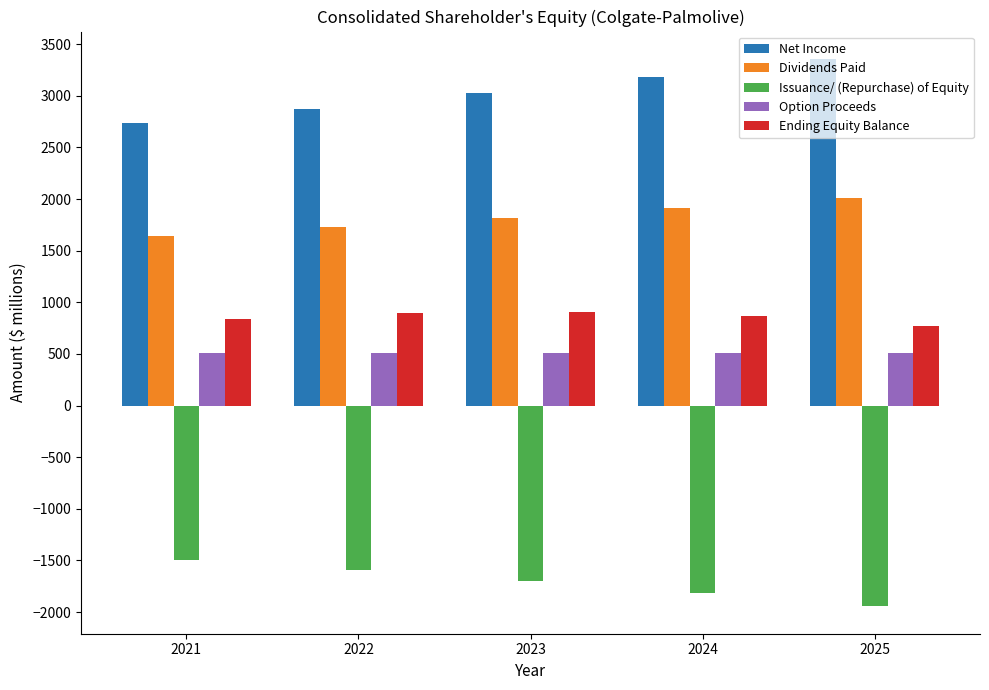

What is the minimum value shown in the chart?

-1944.6